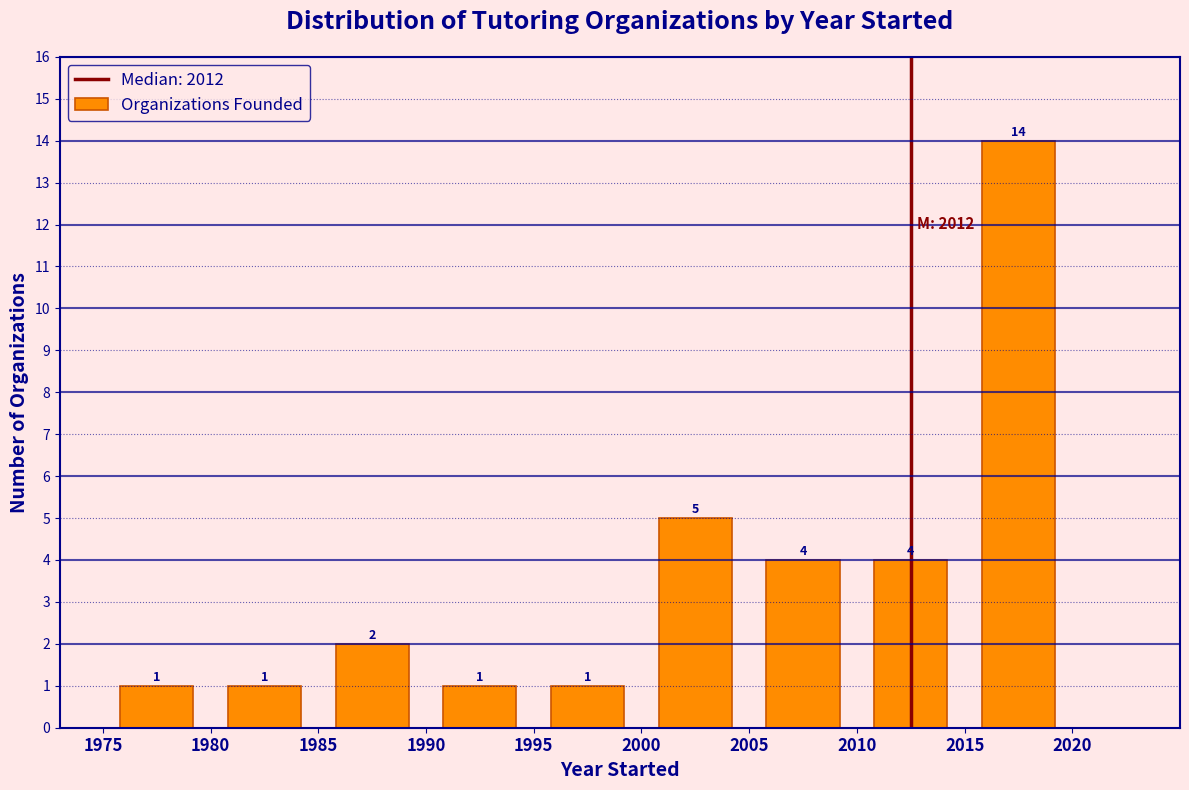

Which range on the x-axis has the tallest bar?

2015 to 2020